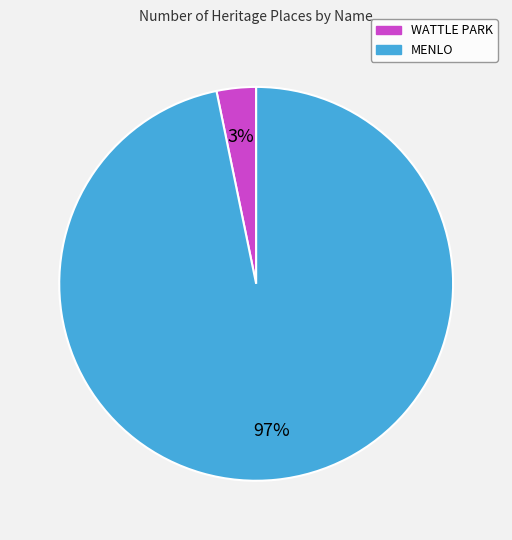

Is MENLO the majority of the pie?

Yes